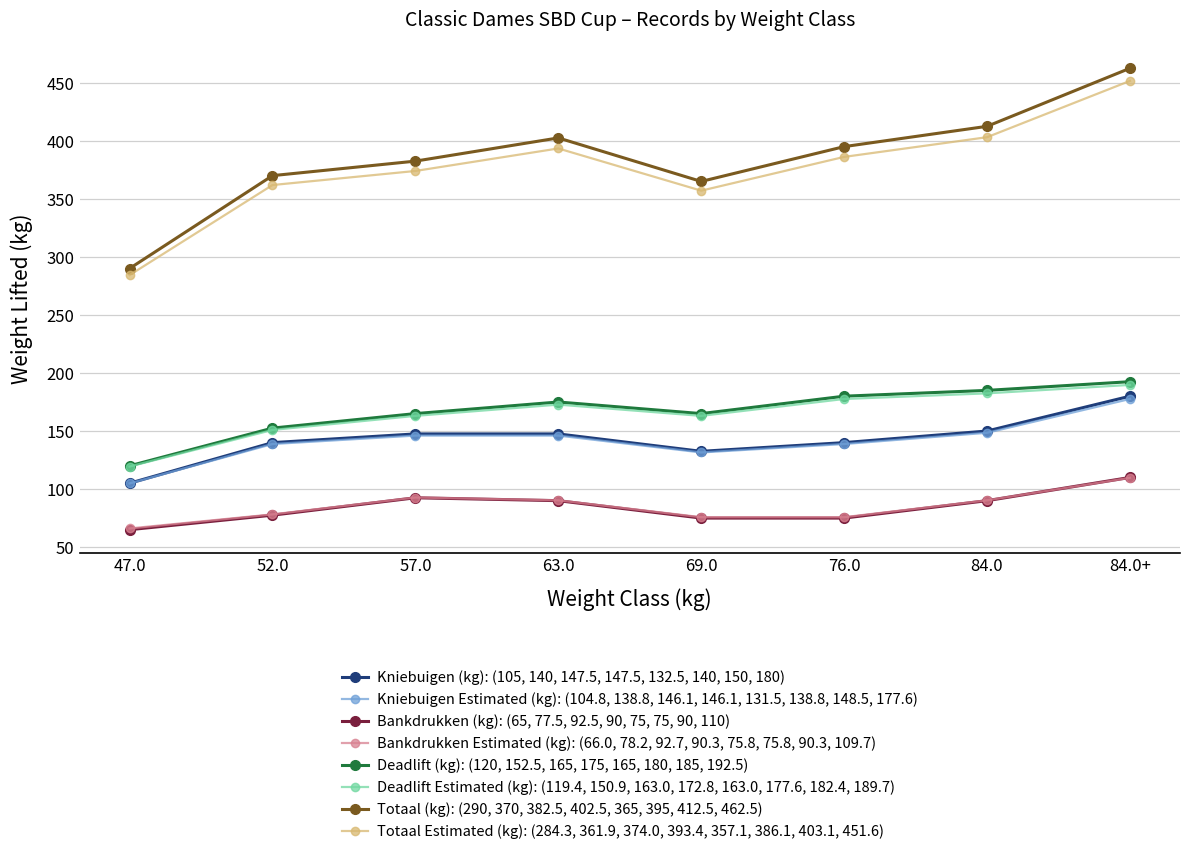

Which series has the largest total across all categories?

Totaal